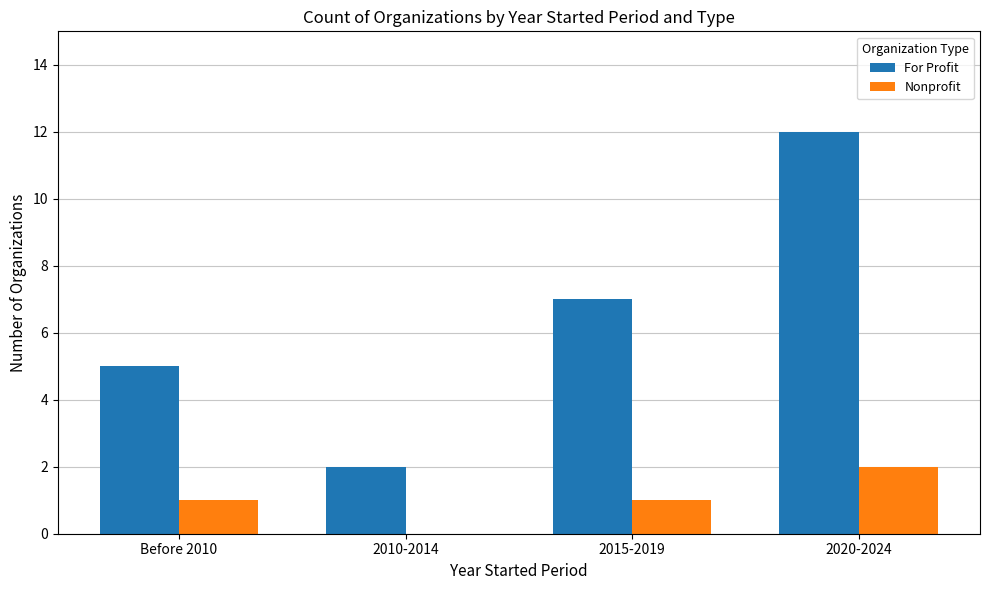

How many positive values does the Nonprofit series have?

3